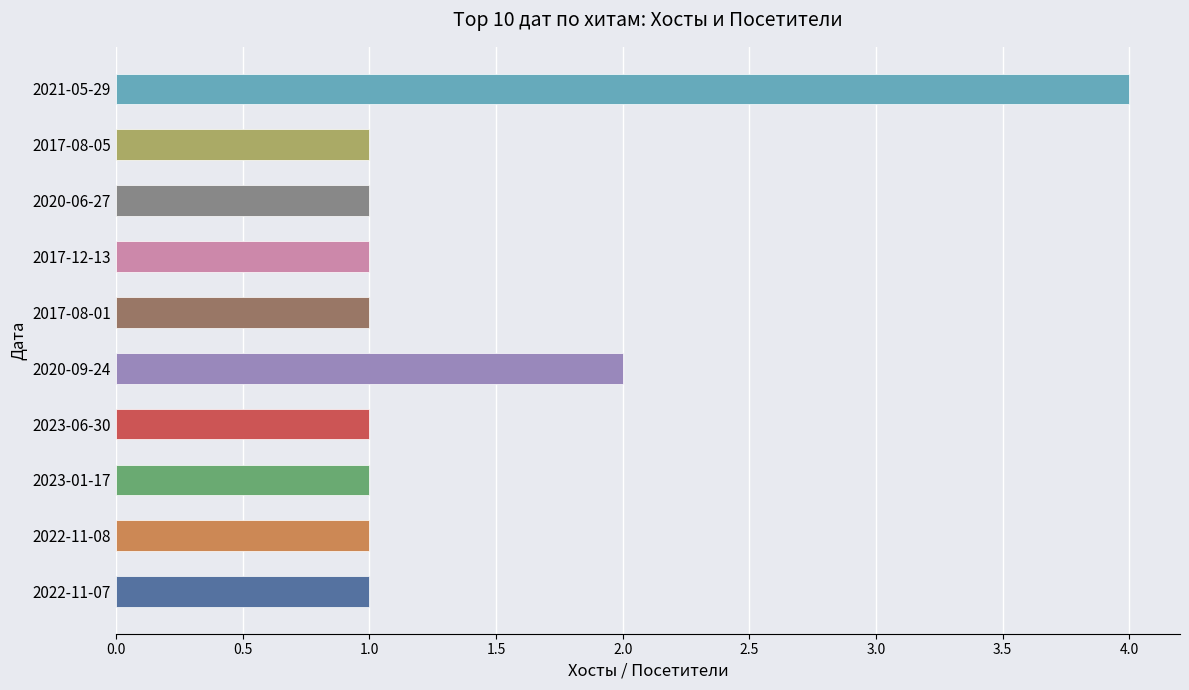

Approximately how many times larger is the value at 2020-09-24 compared to 2021-05-29?

0.5